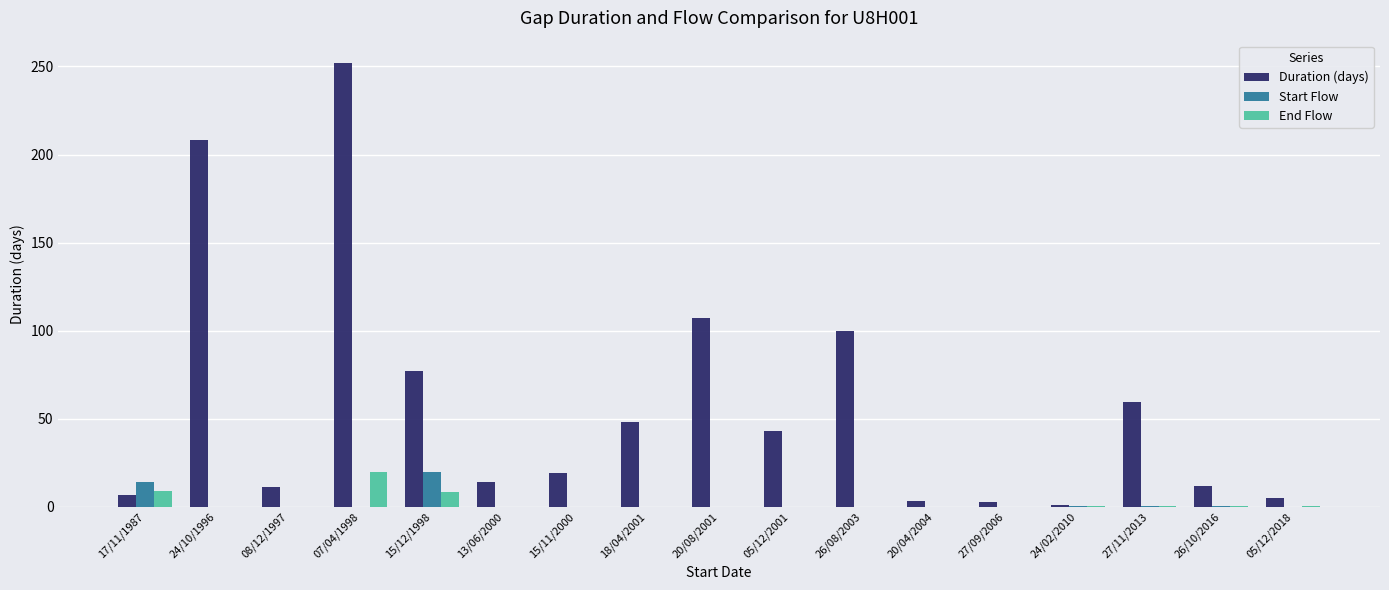

True or false: Duration (days) has a value of 7.0 at 17/11/1987.

True